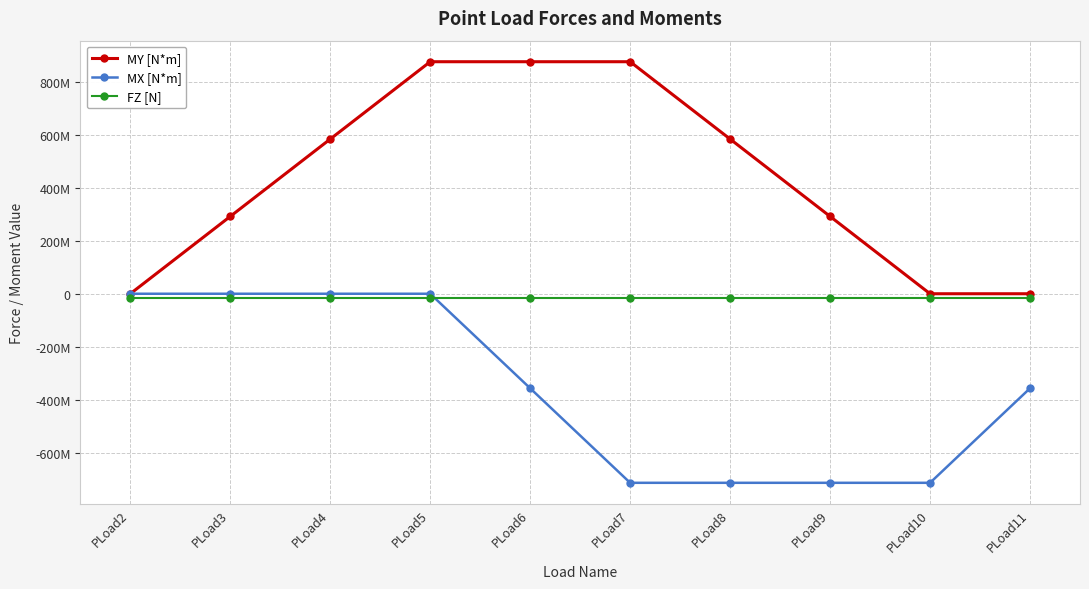

Is it true that FZ [N] equals -16200000 at PLoad3?

True